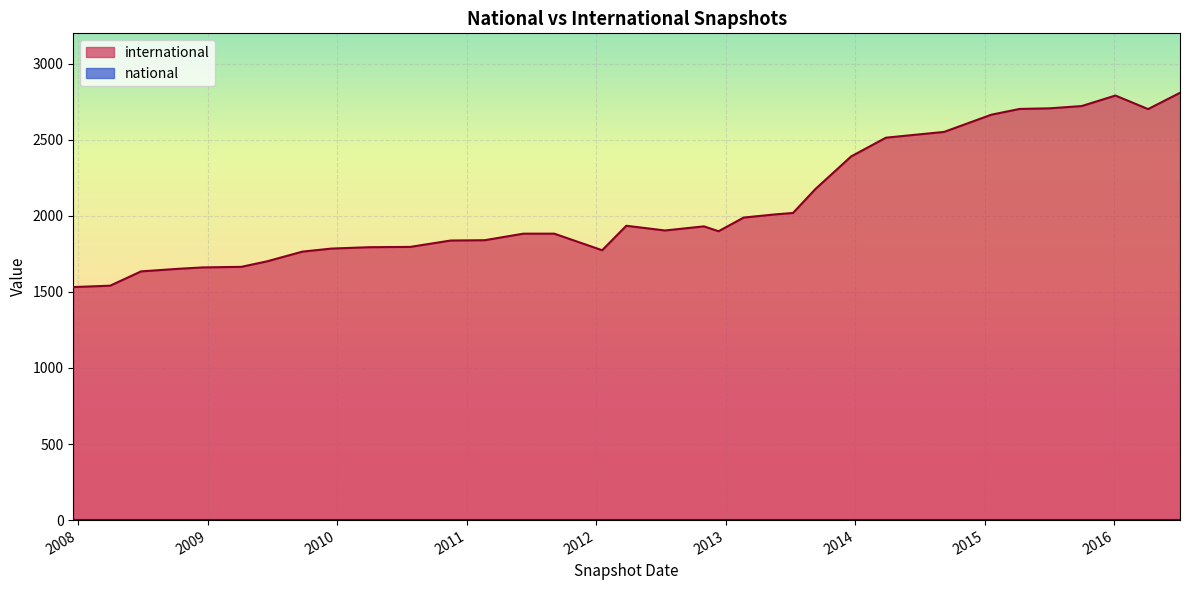

Reading right to left, transcribe all the data shown in this chart.

international: 2016-07-04=2809	2016-01-04=2791	2015-04-09=2703	2015-01-19=2665	2012-01-18=1774	2013-05-21=2010	2013-12-20=2391	2009-06-17=1701	2009-12-16=1785	2010-04-01=1794	2012-03-26=1935	2013-09-10=2176	2013-02-20=1989	2009-04-06=1665	2009-09-25=1765	2012-07-13=1904	2015-07-03=2707	2014-09-08=2552	2014-03-28=2514	2008-12-17=1661	2012-12-11=1899	2012-10-31=1931	2015-10-01=2722	2008-06-27=1635	2011-09-05=1883	2007-12-19=1532	2013-07-09=2019	2010-11-17=1838	2011-02-21=1840	2010-07-26=1796	2008-04-01=1541	2008-10-10=1652	2011-06-10=1883	2016-04-05=2702
national: 2016-07-04=0	2016-01-04=0	2015-04-09=0	2015-01-19=0	2012-01-18=0	2013-05-21=0	2013-12-20=0	2009-06-17=0	2009-12-16=0	2010-04-01=0	2012-03-26=0	2013-09-10=0	2013-02-20=0	2009-04-06=0	2009-09-25=0	2012-07-13=0	2015-07-03=0	2014-09-08=0	2014-03-28=0	2008-12-17=0	2012-12-11=0	2012-10-31=0	2015-10-01=0	2008-06-27=0	2011-09-05=0	2007-12-19=0	2013-07-09=0	2010-11-17=0	2011-02-21=0	2010-07-26=0	2008-04-01=0	2008-10-10=0	2011-06-10=0	2016-04-05=0